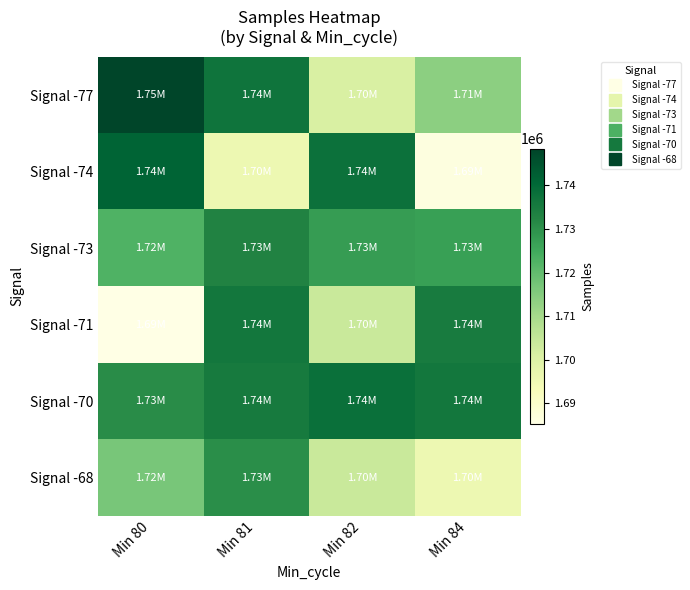

Which series has the largest range (max minus min)?

Signal -74